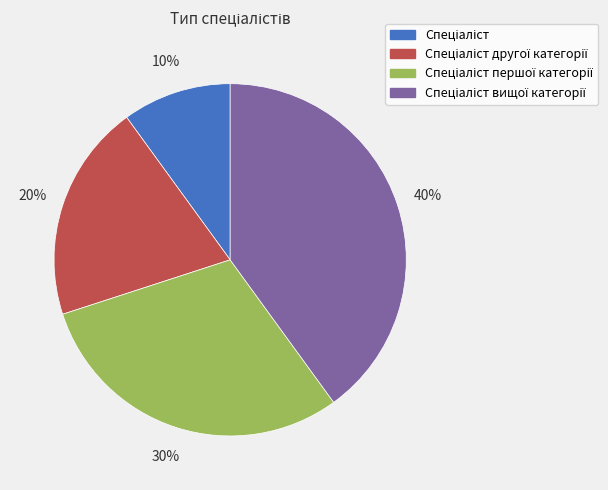

To the nearest percent, what is the difference between the largest and smallest slice percentages?

30%